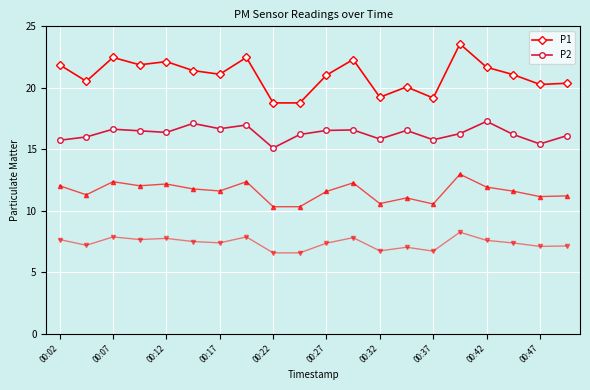

True or false: P1 and P2 intersect in this chart.

False